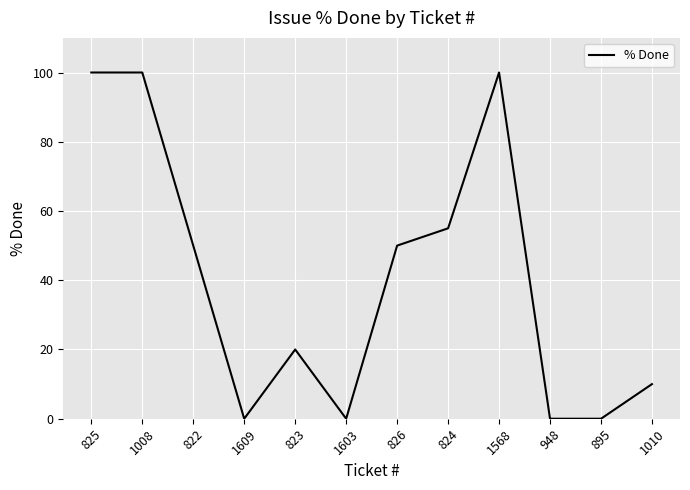

The value at 948 is -40. True or false?

False